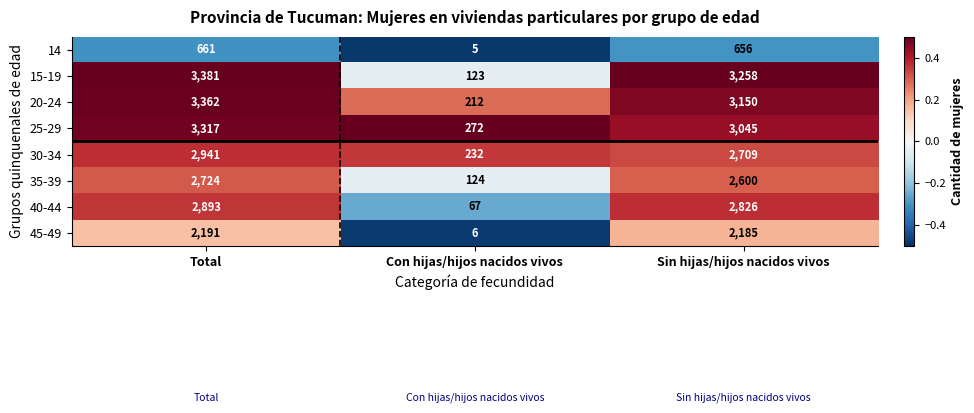

The 35-39 series shows 124 at Con hijas/hijos nacidos vivos. True or false?

True